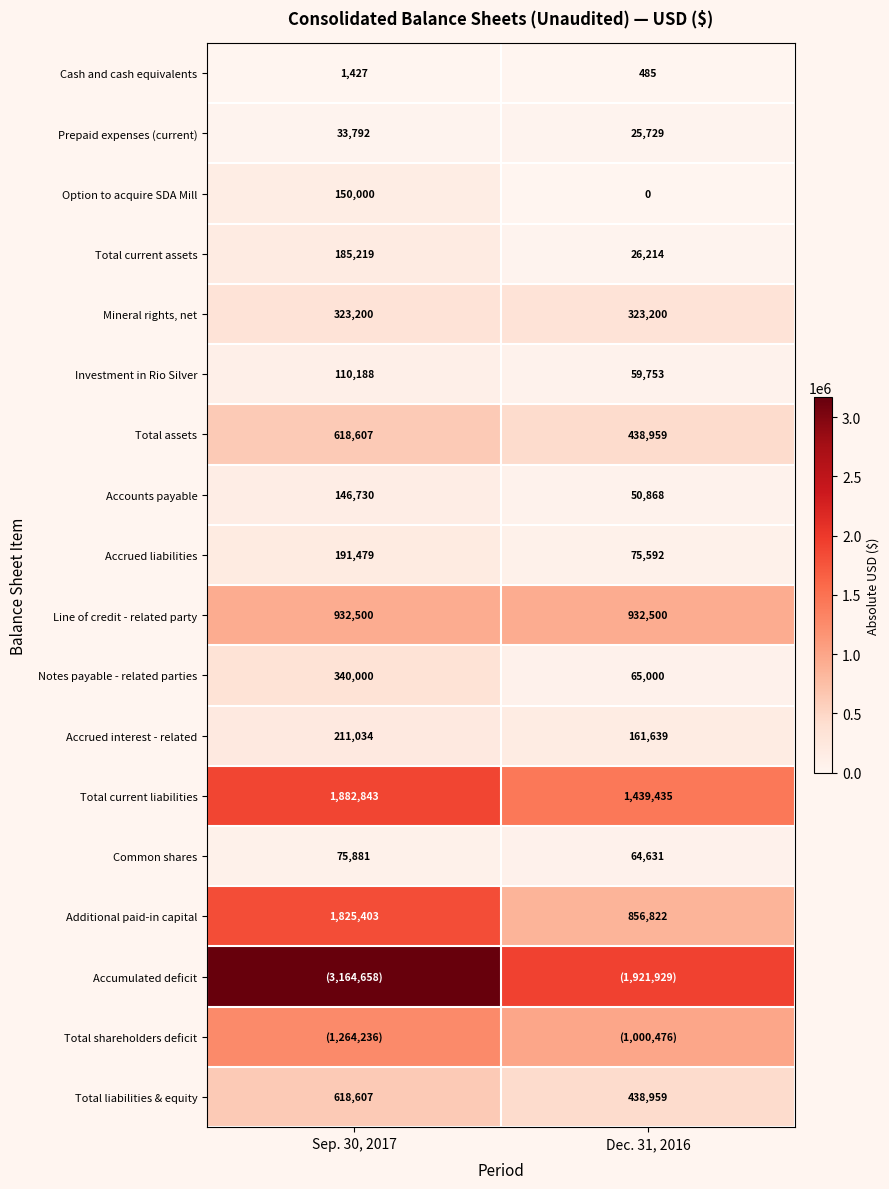

At which label does Accrued liabilities reach its peak?

Sep. 30, 2017